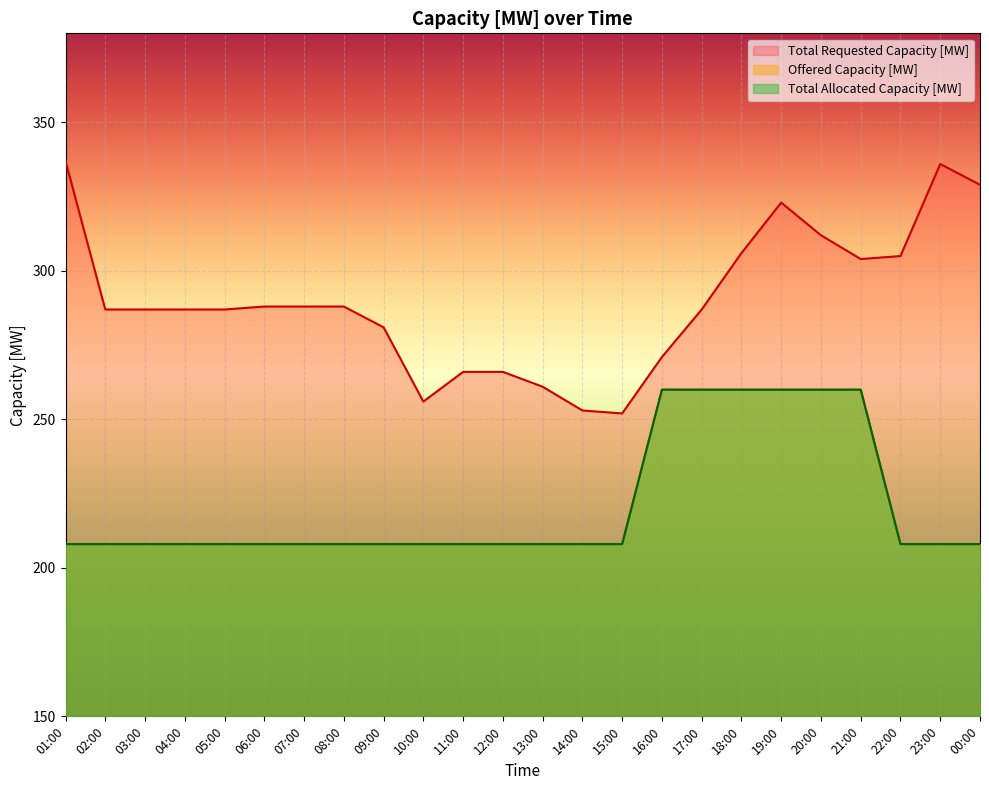

How many interior local peaks does the Total Requested Capacity [MW] series have?

2